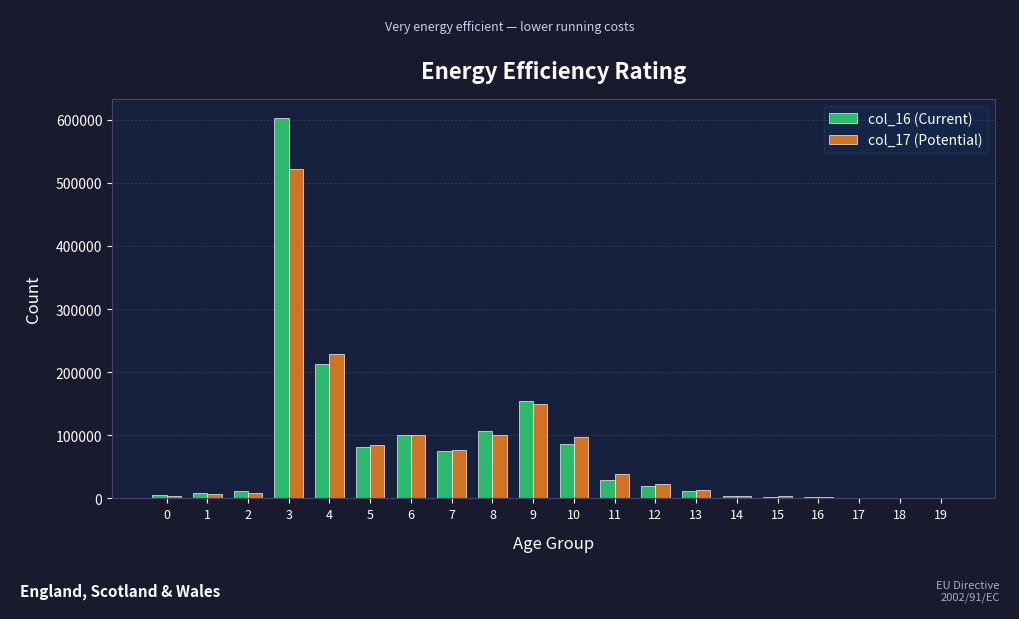

What is the sum of all col_16 (Current) values?

1513960